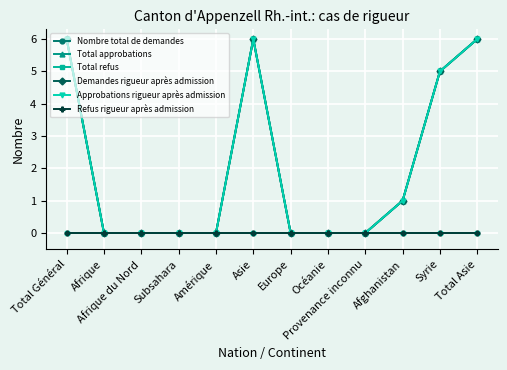

True or false: Total refus and Total approbations cross at least once.

False